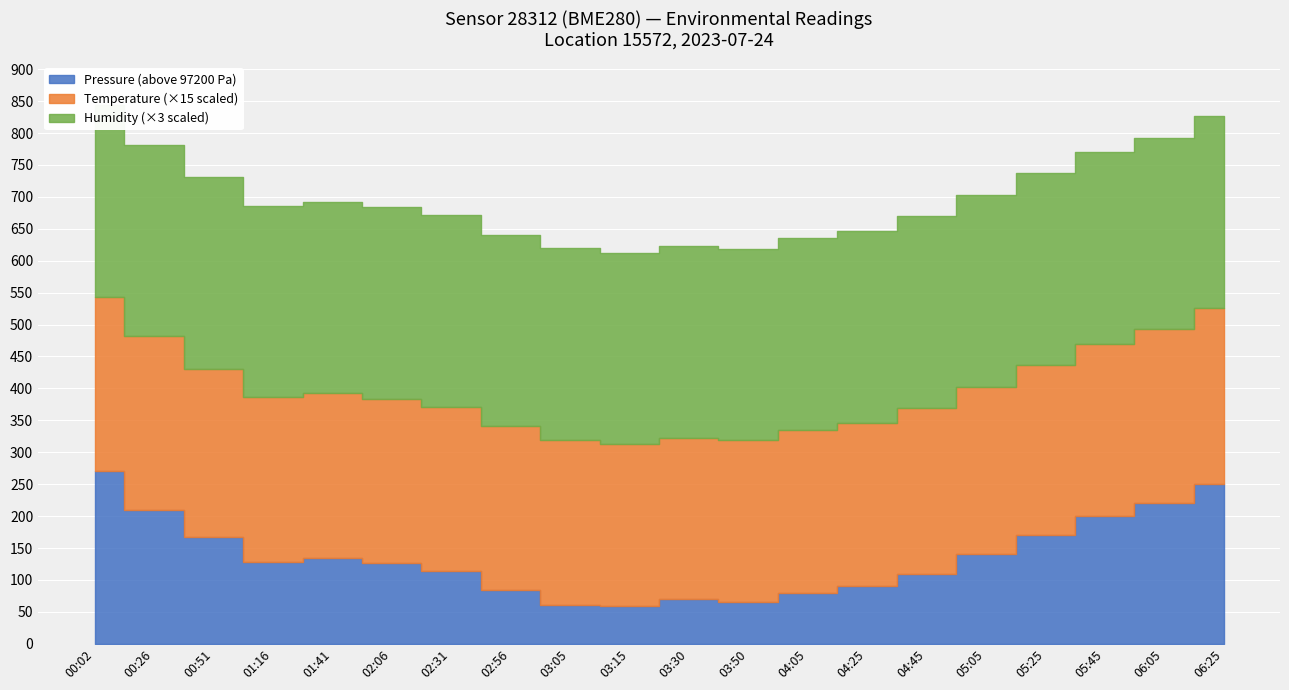

What is the difference between the highest and lowest values at 05:45?

97382.0